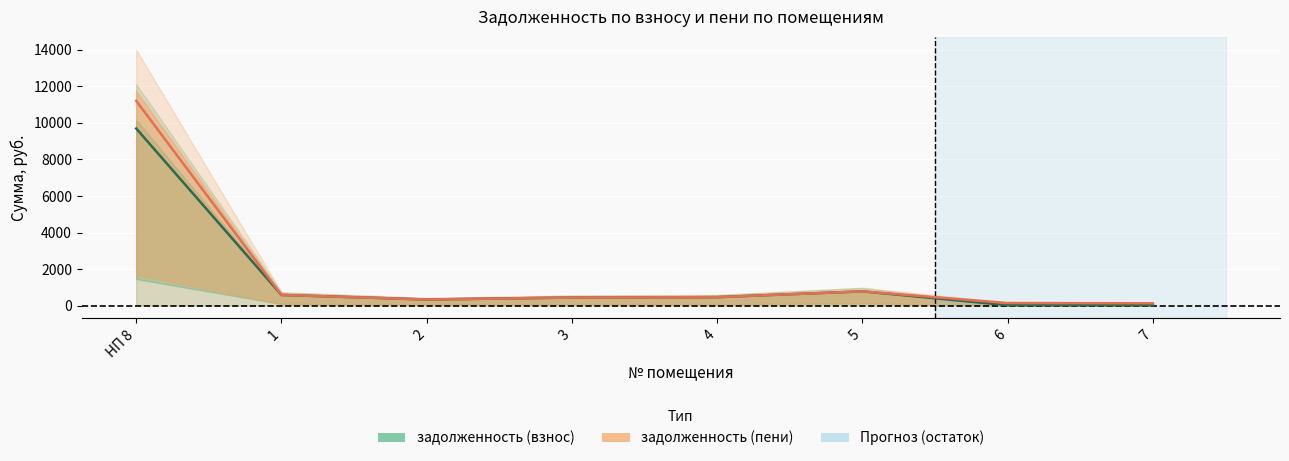

How many distinct data groups are displayed?

2